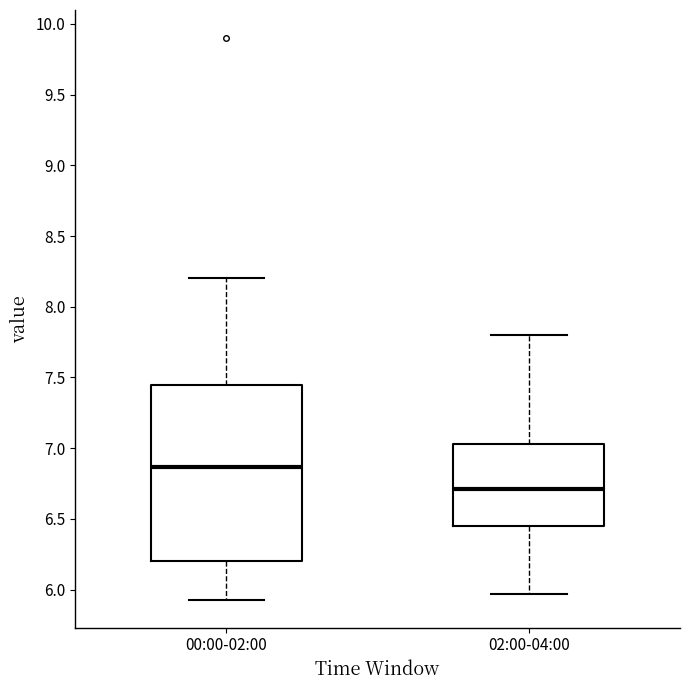

Which box is the tallest, from its lower edge to its upper edge?

00:00-02:00